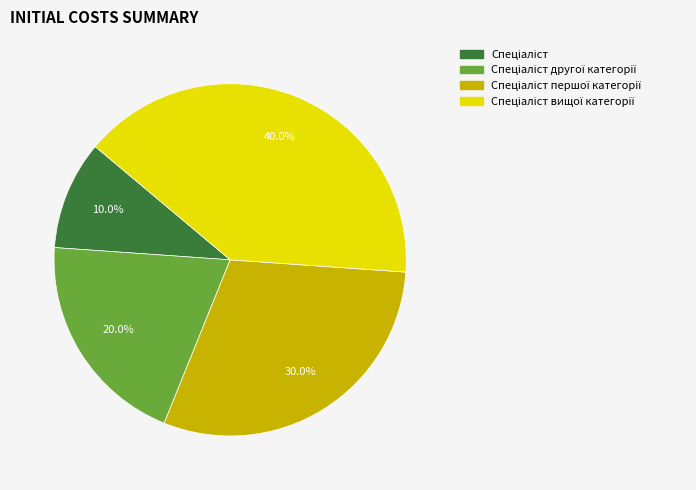

Is there a majority slice in this chart?

No